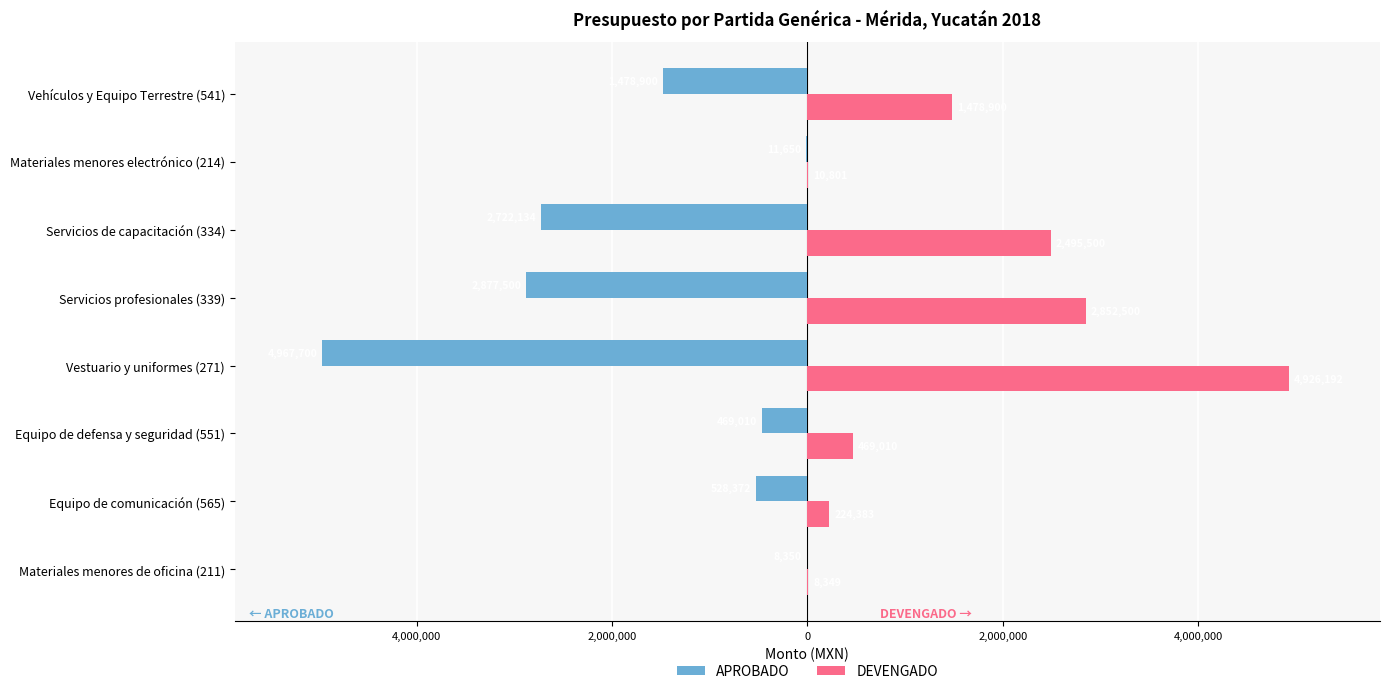

Which series has the largest range (max minus min)?

APROBADO